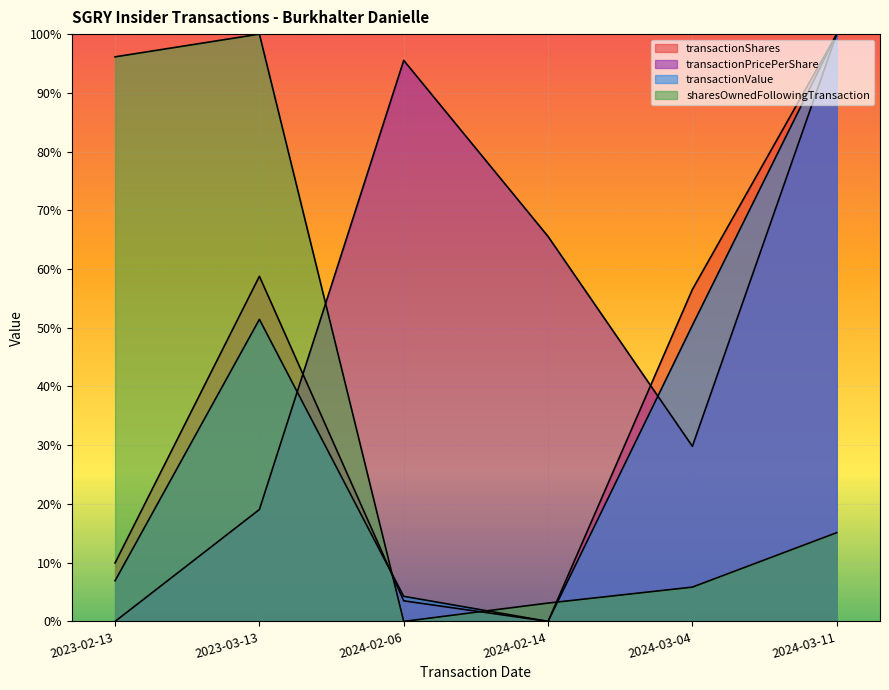

Count the number of categories in the chart.

6